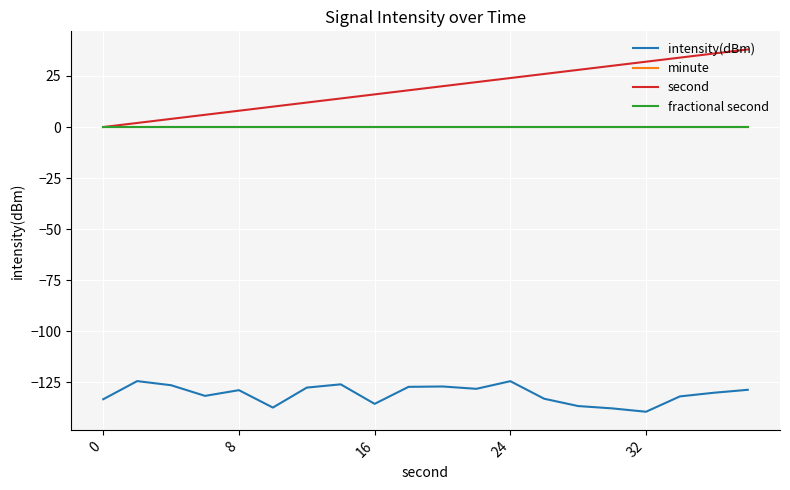

Reading left to right, transcribe all the data shown in this chart.

intensity(dBm): -133.3	-124.4	-126.4	-131.6	-128.8	-137.3	-127.6	-126.0	-135.5	-127.2	-127.0	-128.2	-124.4	-133.0	-136.6	-137.7	-139.4	-131.9	-130.1	-128.6
minute: 0.0	0.0	0.0	0.0	0.0	0.0	0.0	0.0	0.0	0.0	0.0	0.0	0.0	0.0	0.0	0.0	0.0	0.0	0.0	0.0
second: 0.0	2.0	4.0	6.0	8.0	10.0	12.0	14.0	16.0	18.0	20.0	22.0	24.0	26.0	28.0	30.0	32.0	34.0	36.0	38.0
fractional second: 0.0	0.0	0.0	0.0	0.0	0.0	0.0	0.0	0.0	0.0	0.0	0.0	0.0	0.0	0.0	0.0	0.0	0.0	0.0	0.0